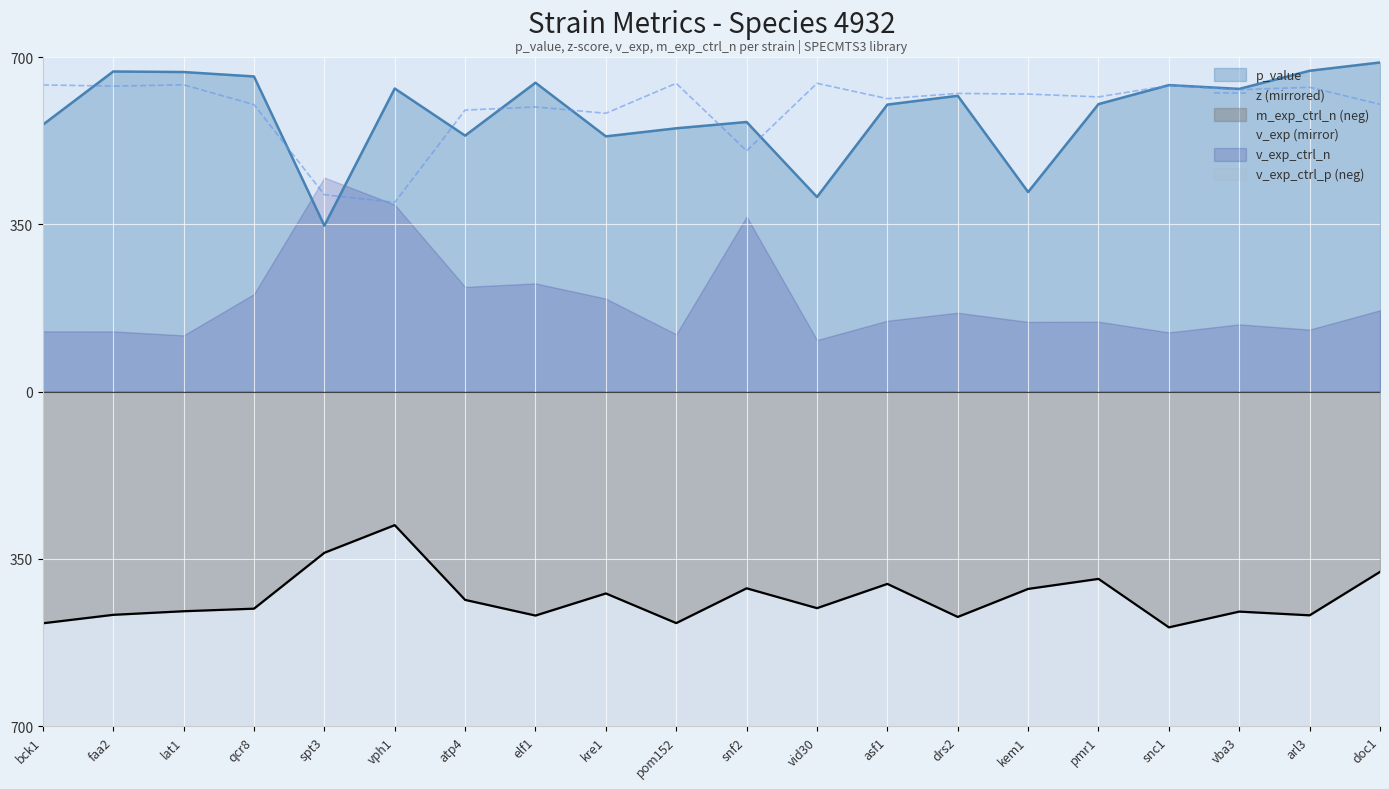

At how many categories does at least one series exceed -2348?

20